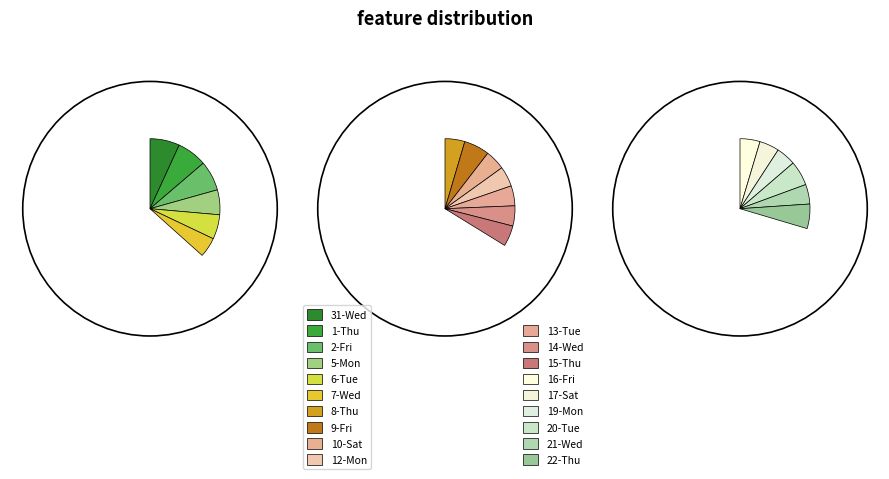

Which category has the smallest portion of the pie?

19-Mon